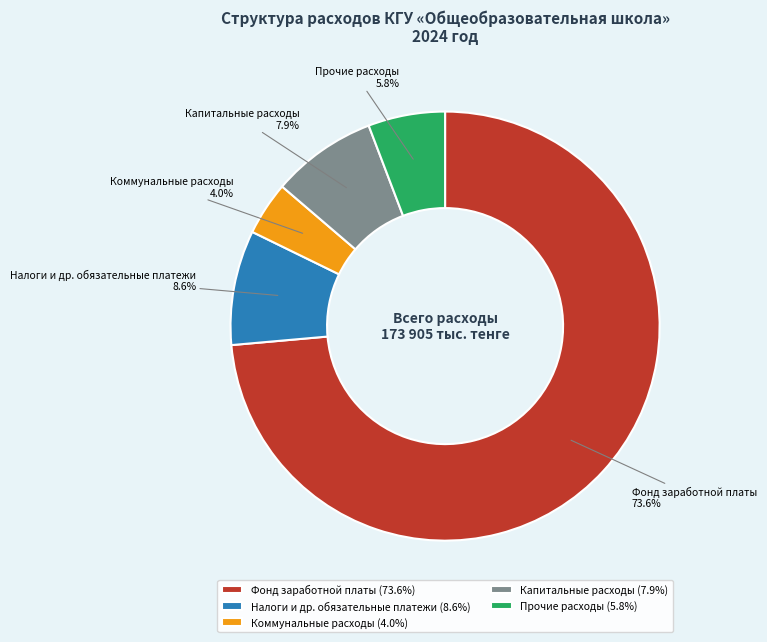

Between Прочие расходы and Капитальные расходы, which is larger?

Капитальные расходы